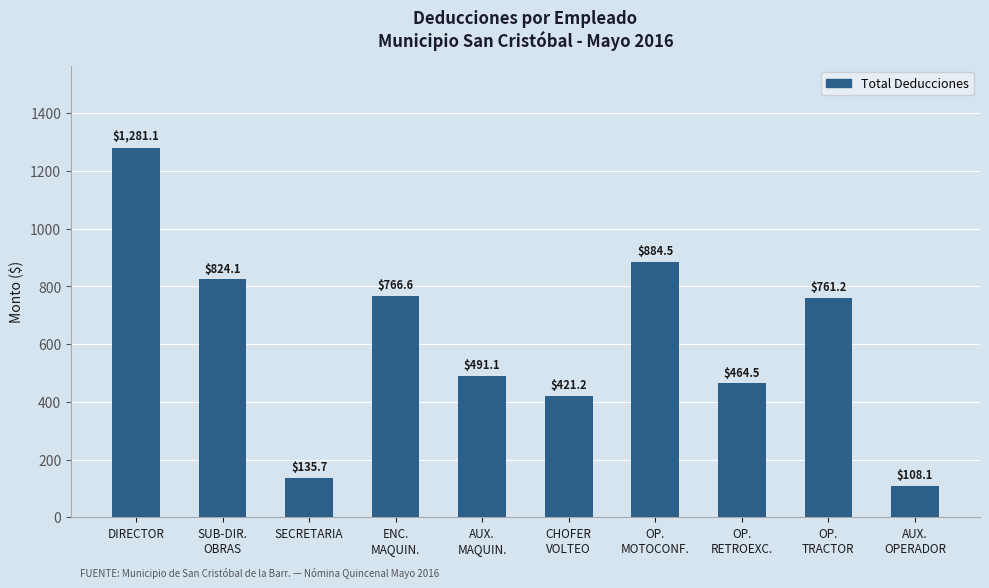

Does the chart contain any negative values?

No